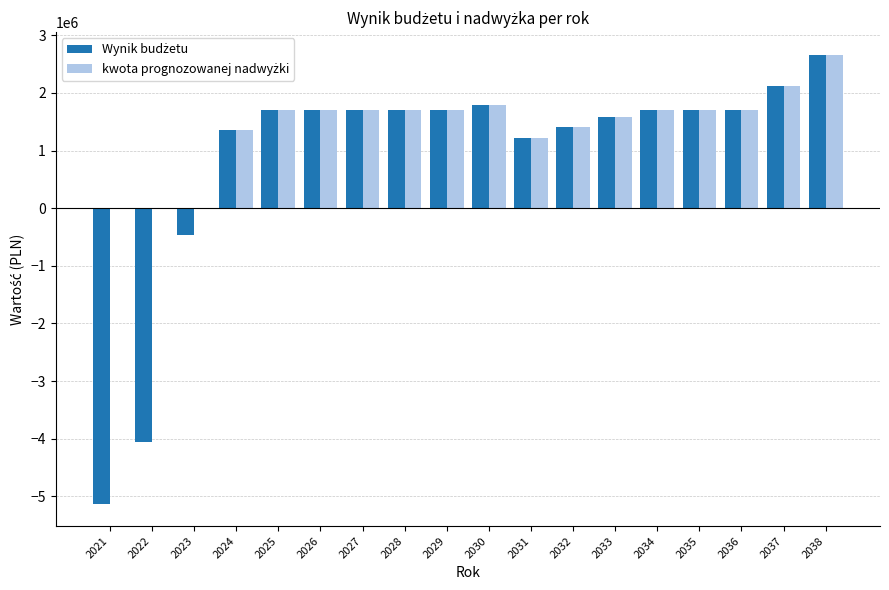

What is the total value across all series at 2028?

3400000.0